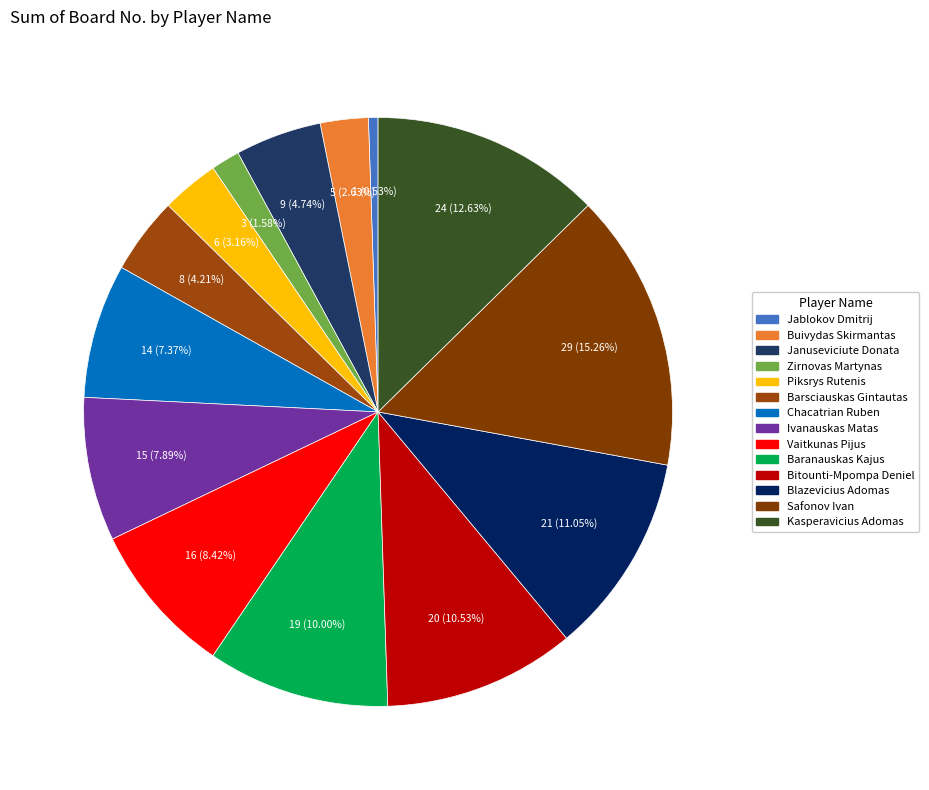

True or false: Blazevicius Adomas accounts for 11% of the total.

True